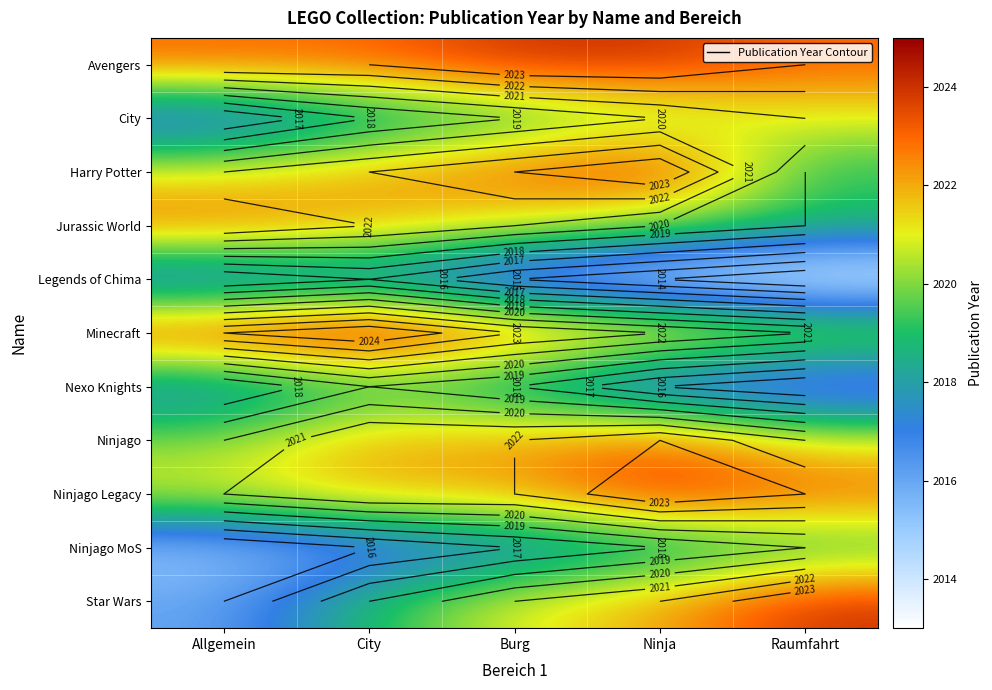

How many data points in Ninjago MoS are above 2017?

2